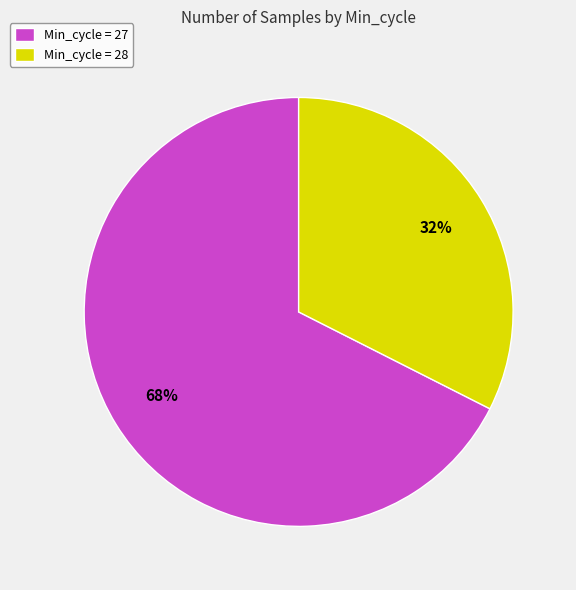

The Min_cycle = 28 slice represents 47% of the pie. True or false?

False